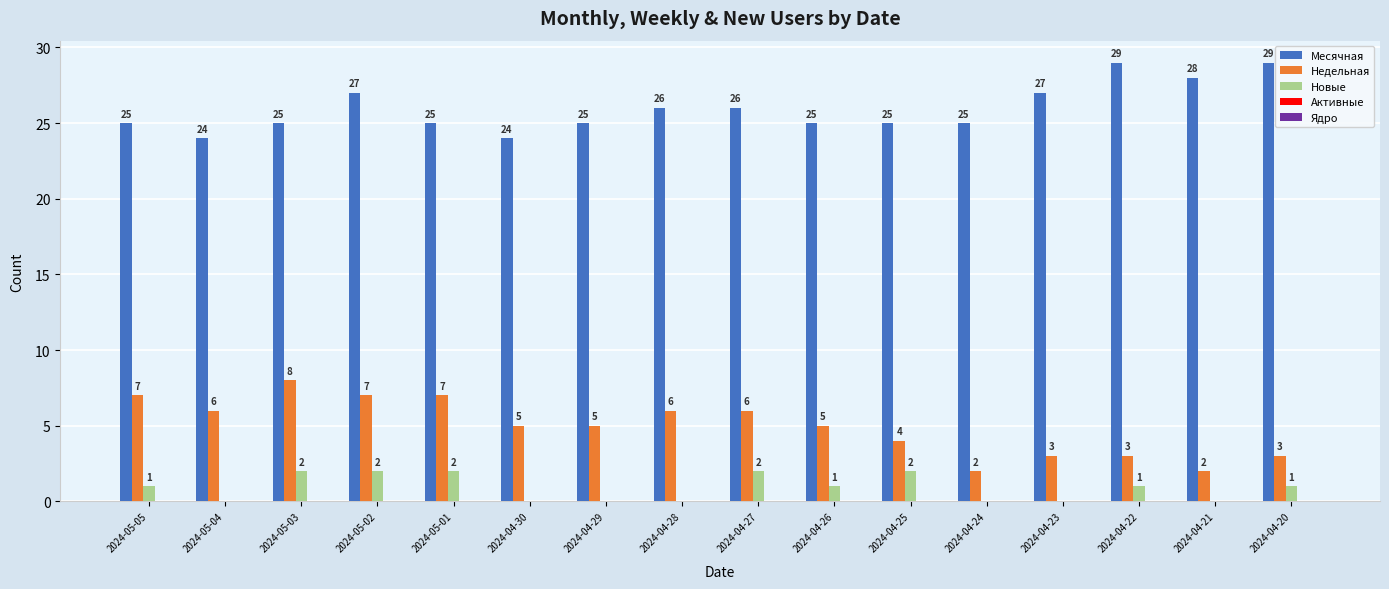

Is it true that Месячная equals 10 at 2024-04-28?

False